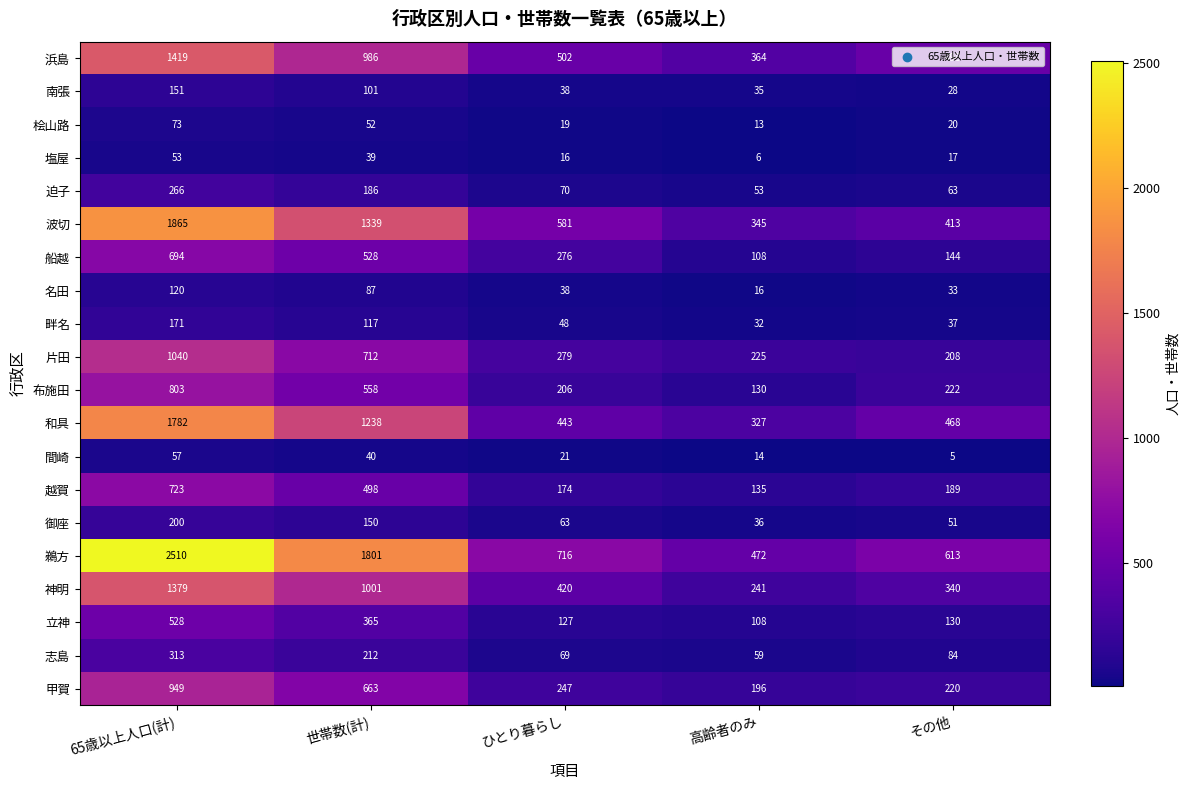

Between 世帯数(計) and その他, which series saw the biggest shift?

鵜方